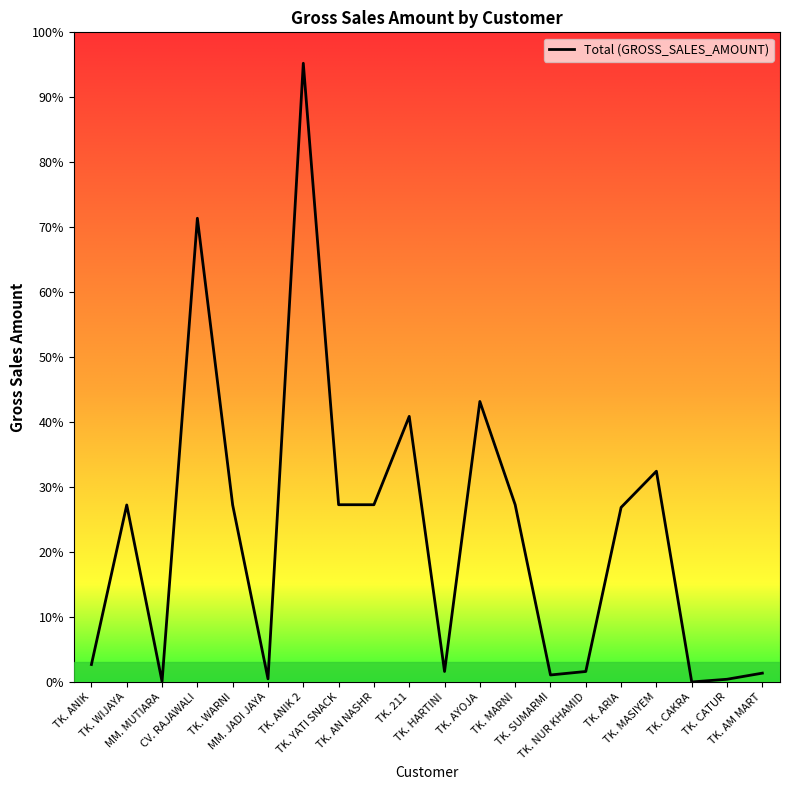

Does the chart display data point markers on the line(s)?

No